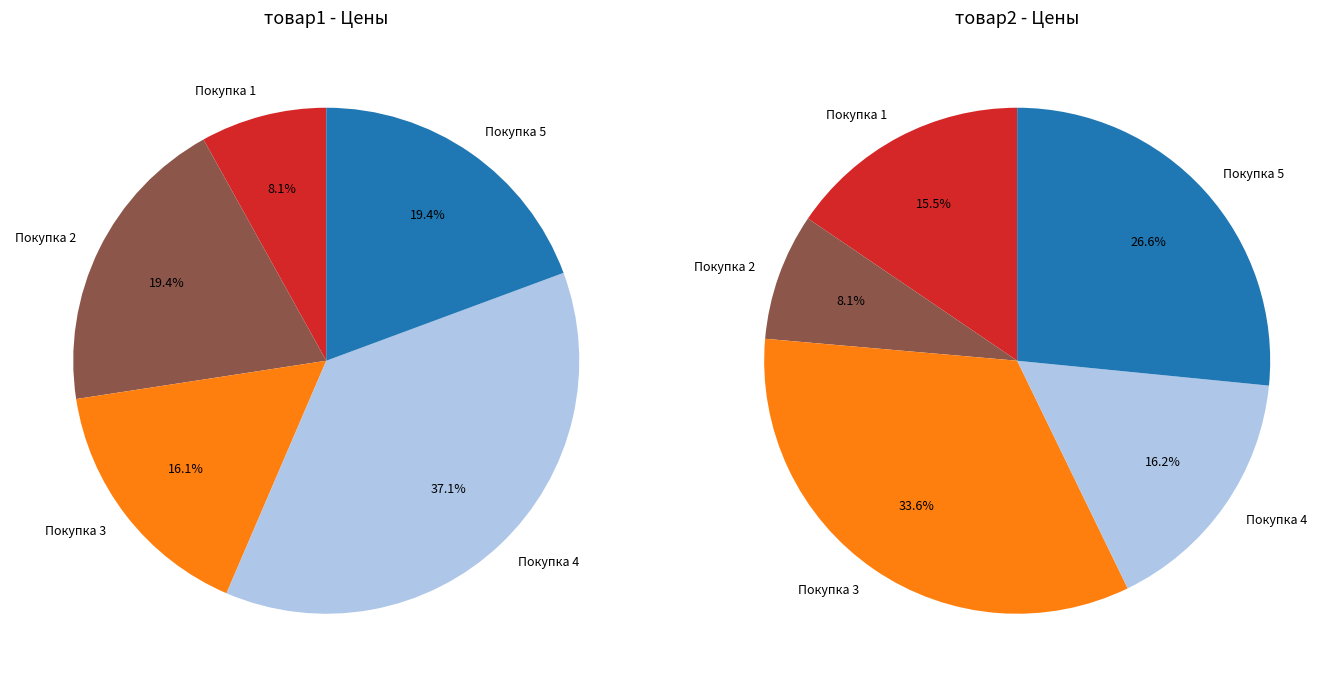

Between товар2 and 2, which series saw the biggest shift?

товар2